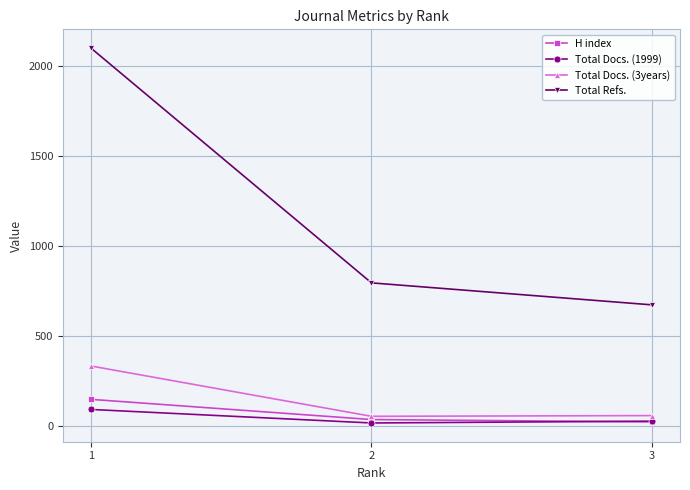

How many series are shown in this chart?

4